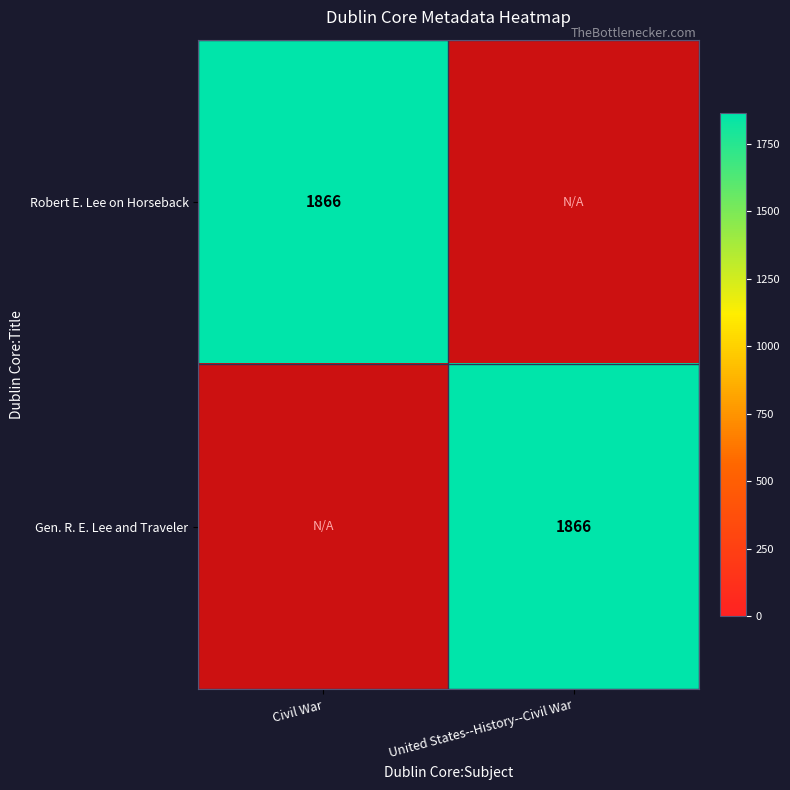

Reading right to left, what are all the values shown in this chart?

Robert E. Lee on Horseback: United States--History--Civil War=0	Civil War=1866
Gen. R. E. Lee and Traveler: United States--History--Civil War=1866	Civil War=0